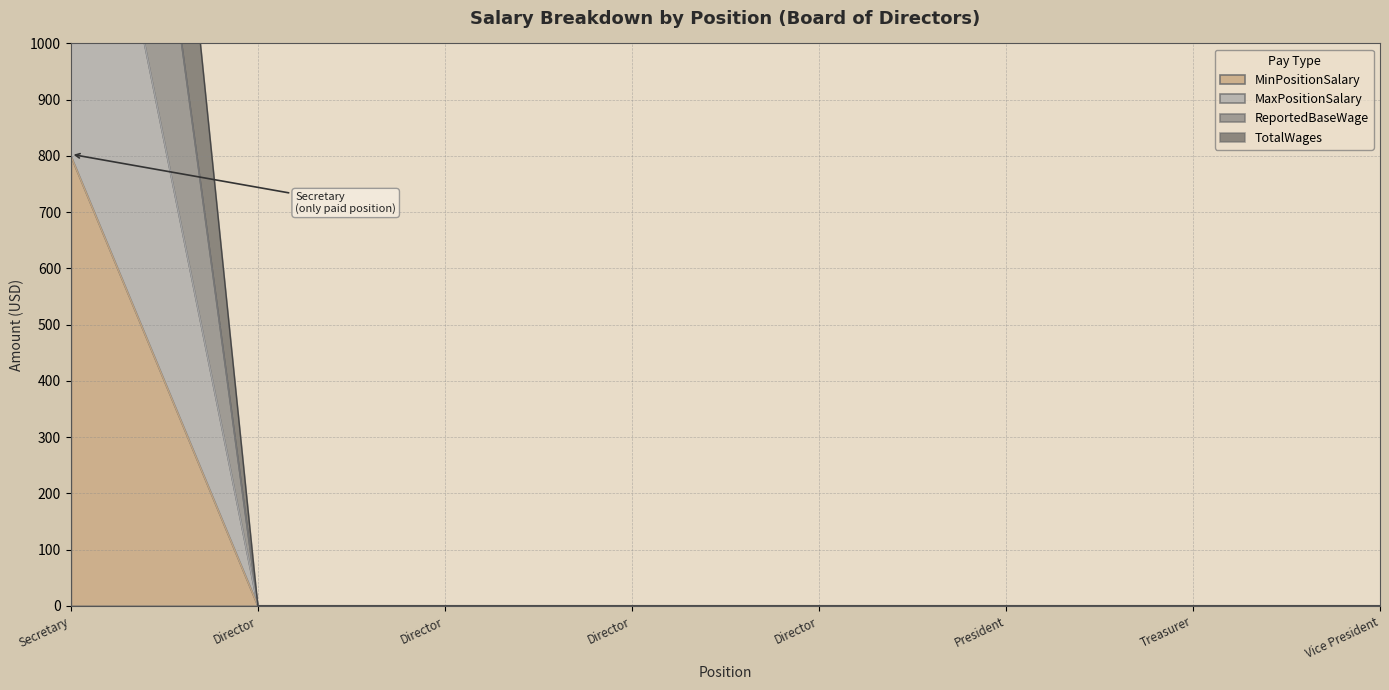

True or false: ReportedBaseWage and MaxPositionSalary intersect in this chart.

False